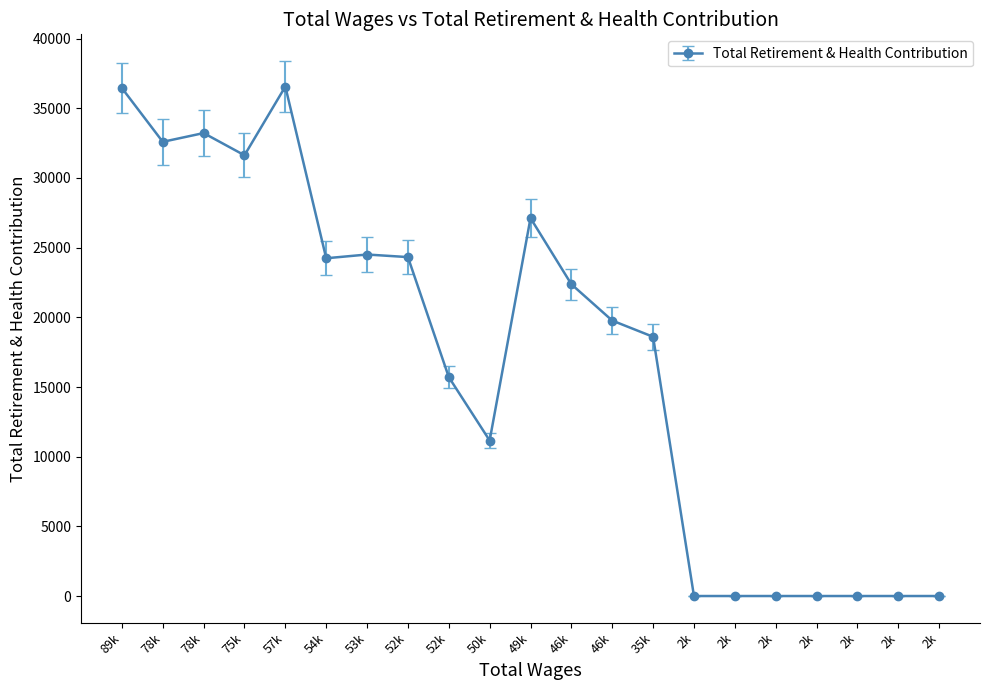

Does the chart have visible grid lines?

No